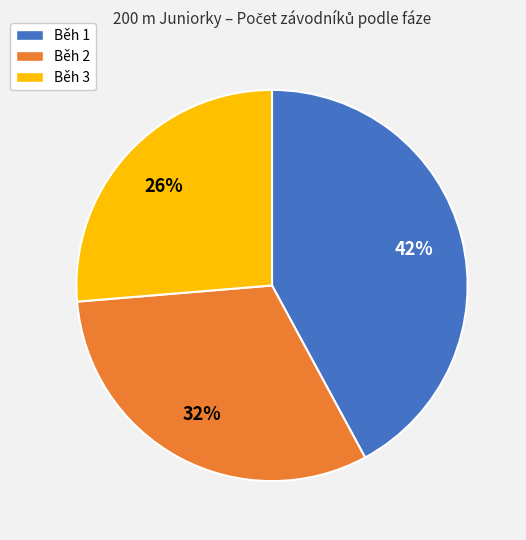

Count the number of slices in the pie.

3